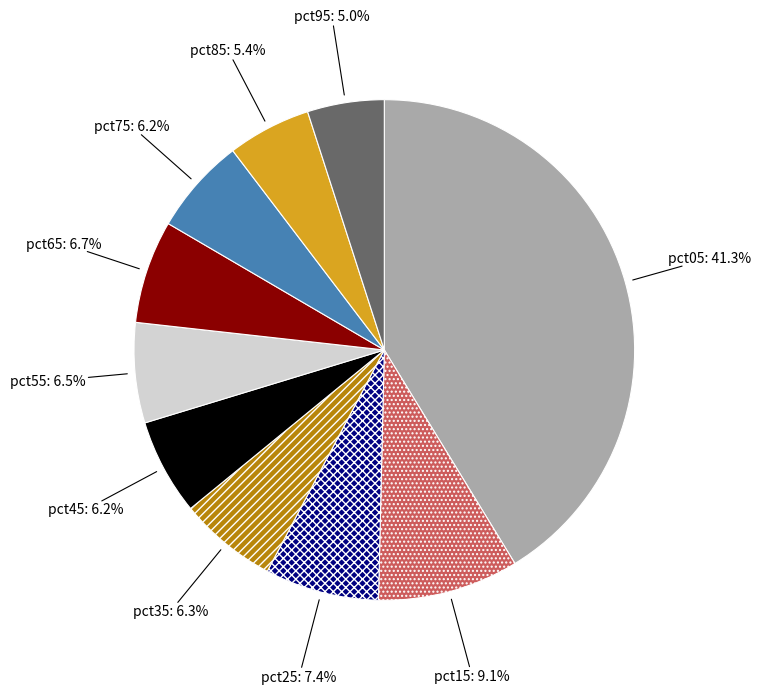

Is there a majority slice in this chart?

No